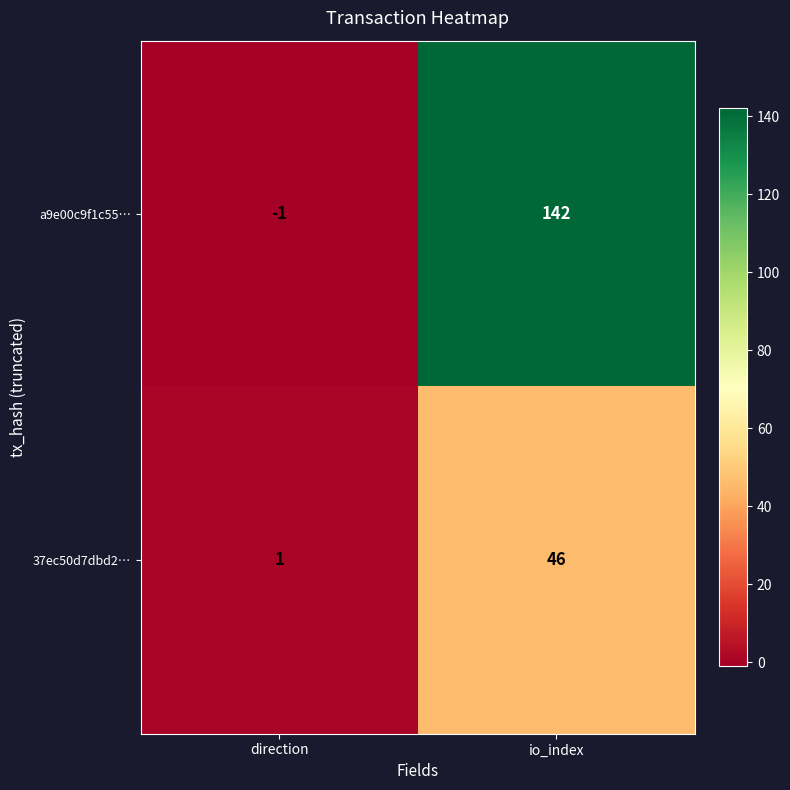

The 37ec50d7dbd2… series shows 1 at direction. True or false?

True